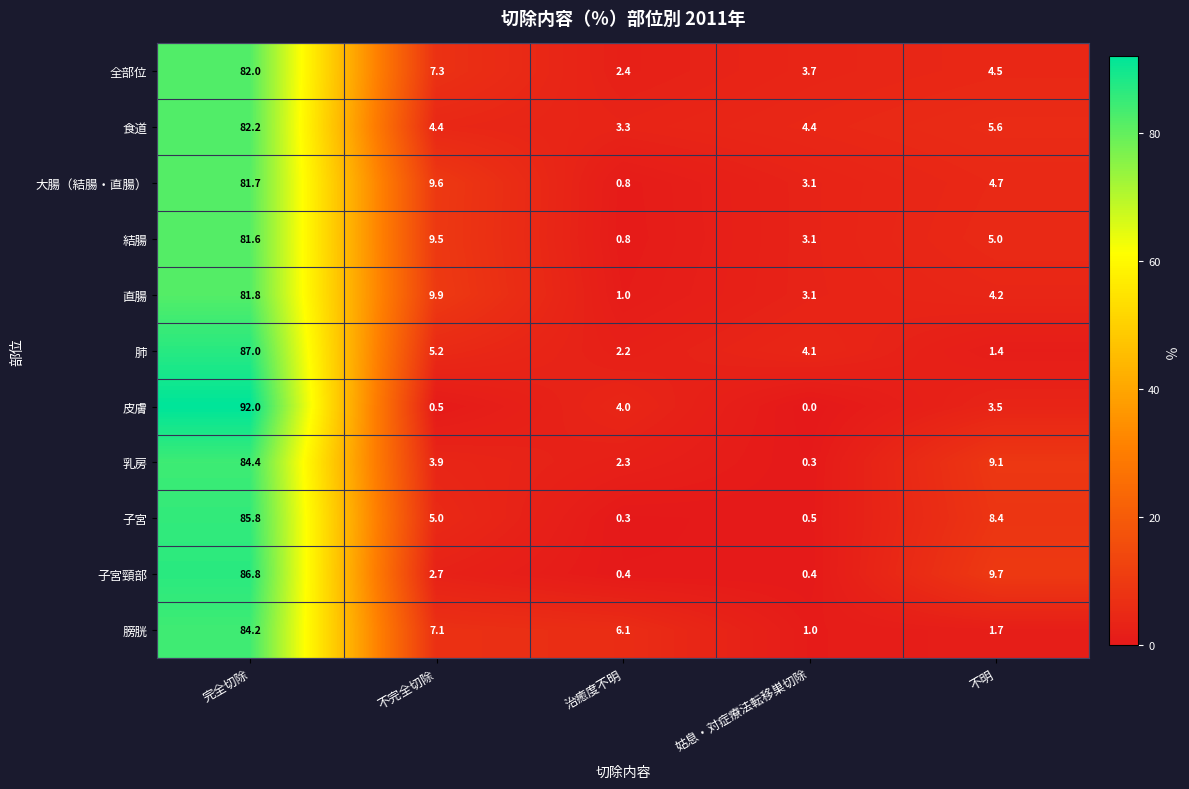

True or false: 直腸 has a value of 9.9 at 不完全切除.

True